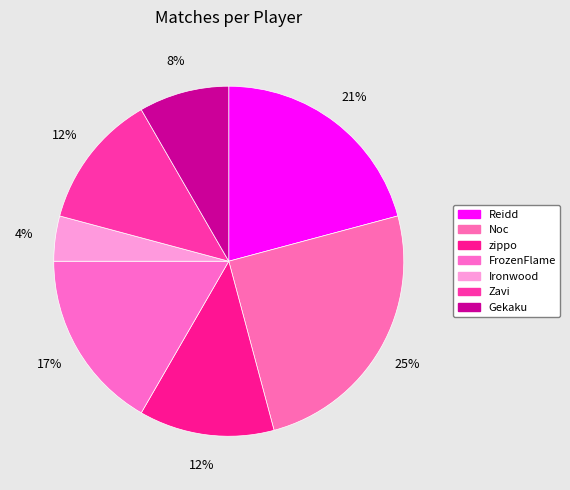

Combined, what portion of the pie is Noc and zippo?

37.5%